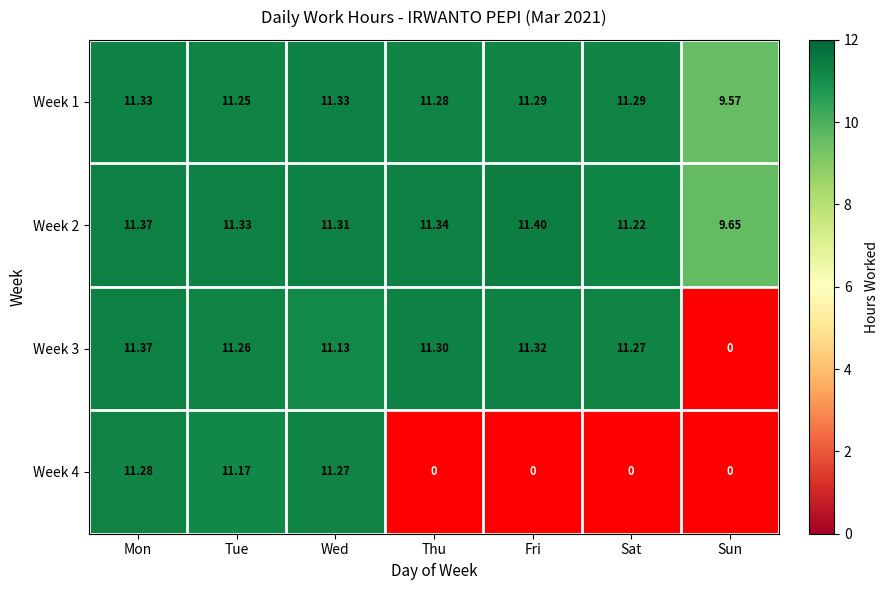

The Week 3 series shows 11.4 at Mon. True or false?

True